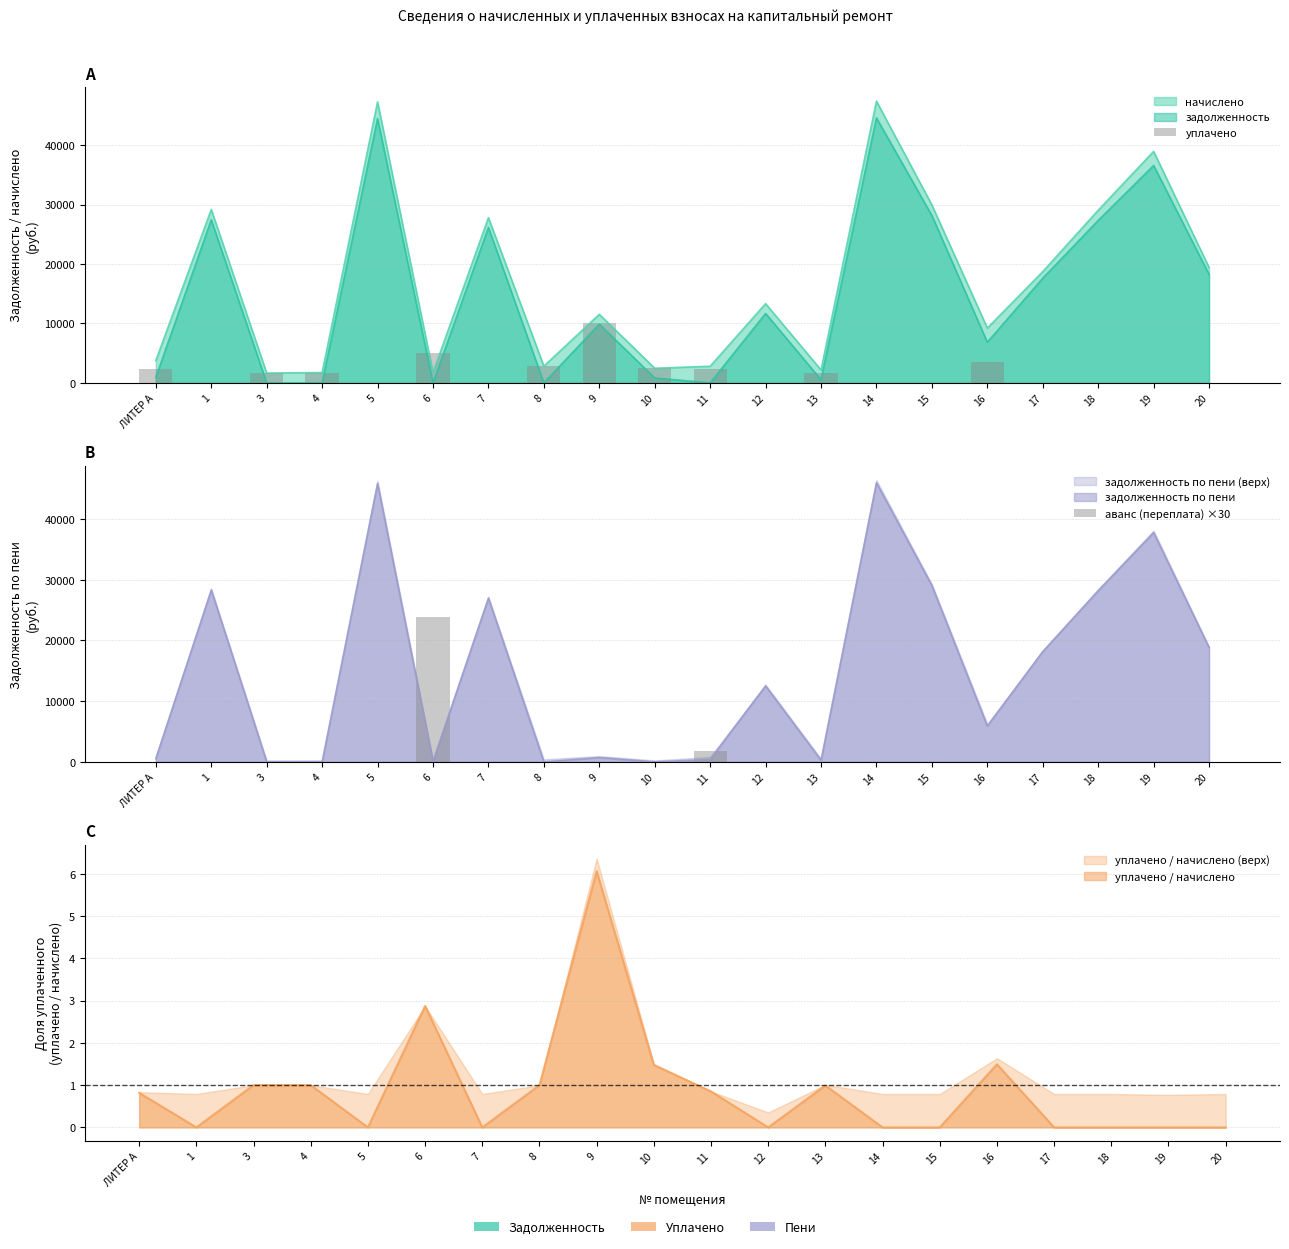

The value of аванс (переплата) ×30 at 6 is 23799.0. True or false?

True